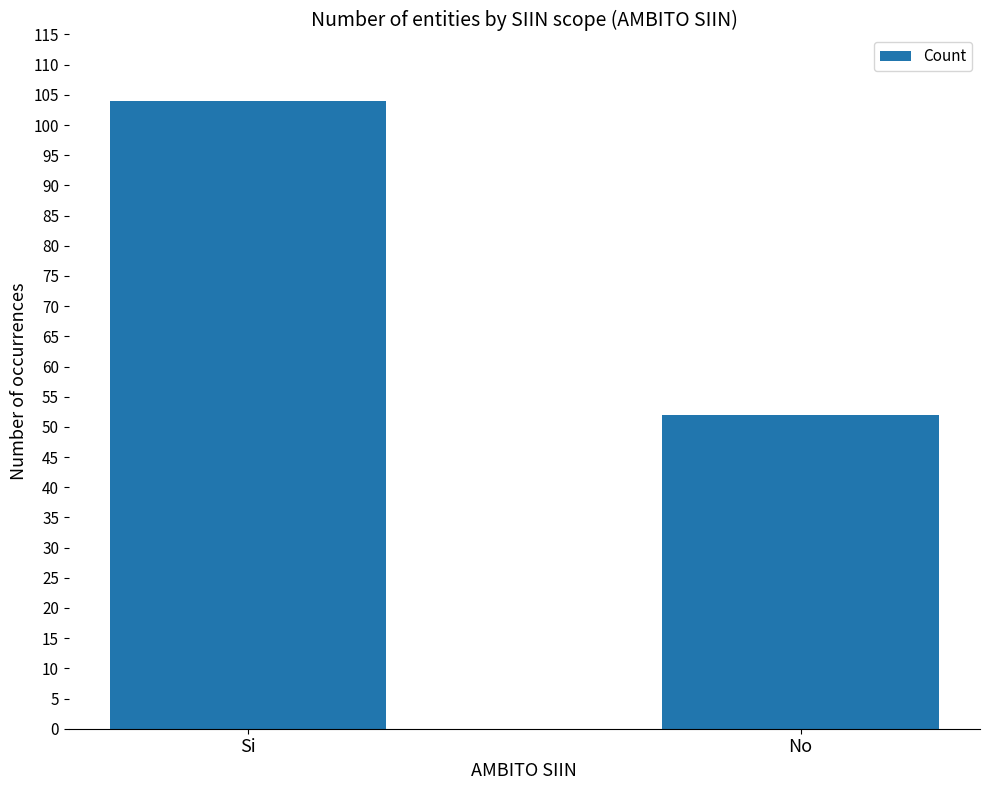

What is the value of the 2nd bar from the left?

52